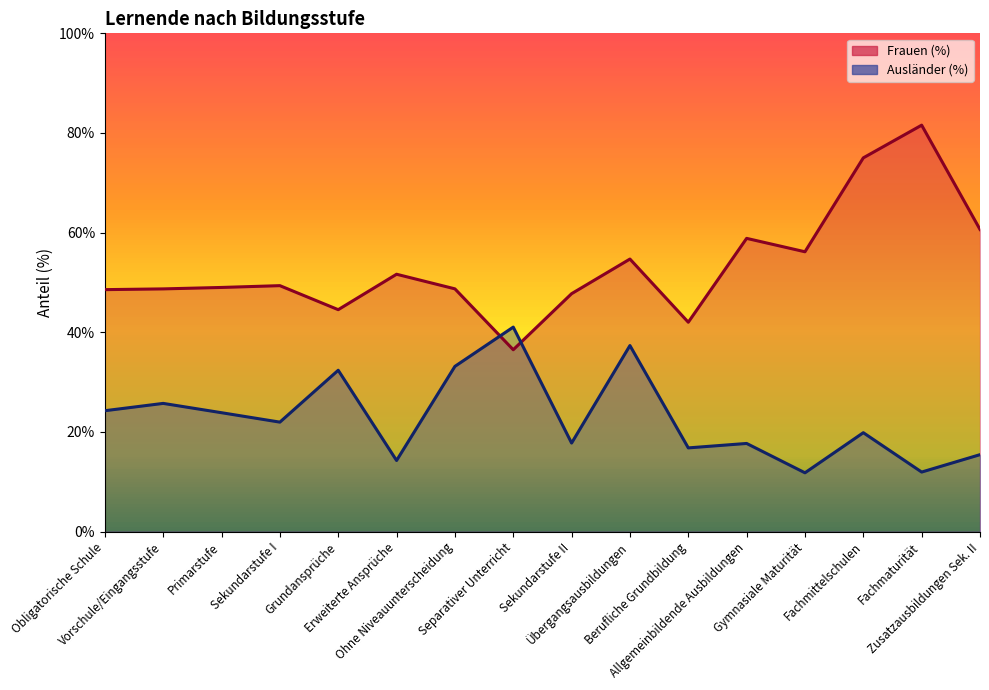

Which series has the largest total across all categories?

Frauen (%) (line)